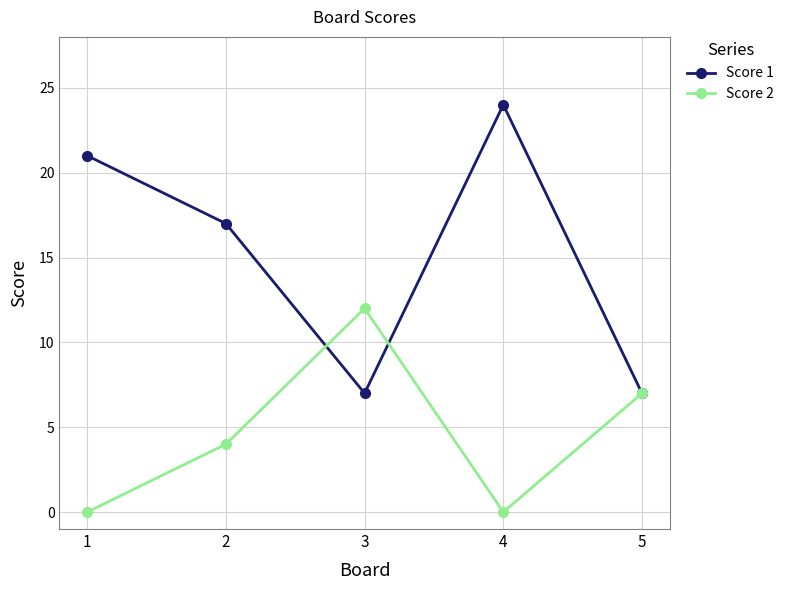

At which label is Score 1 closest to 15?

2